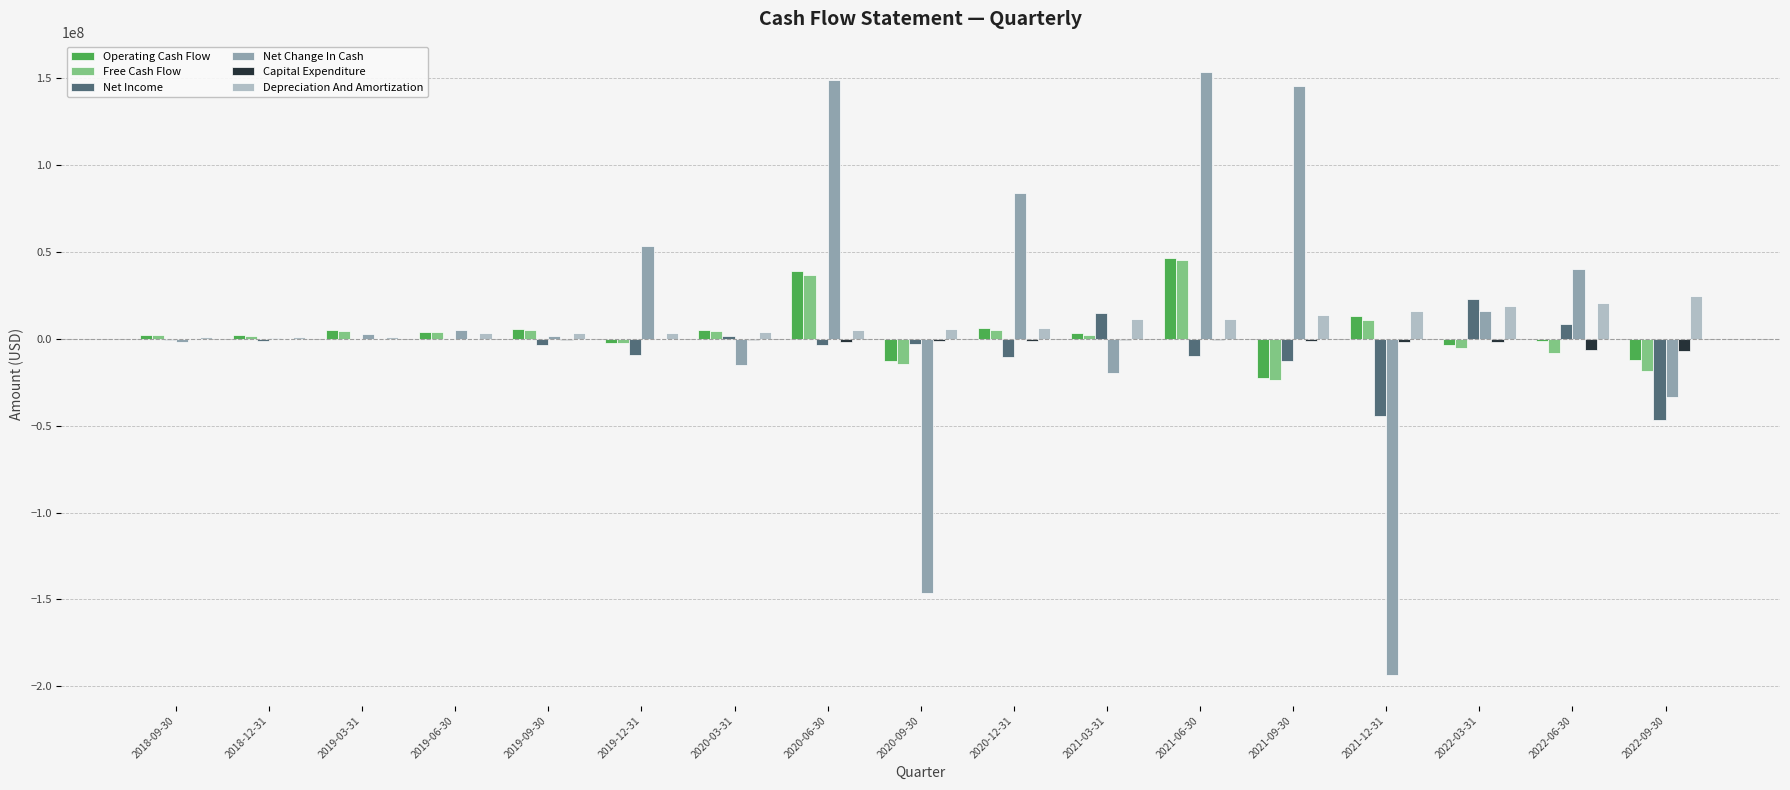

At which label does Capital Expenditure first exceed -1000000?

2018-09-30